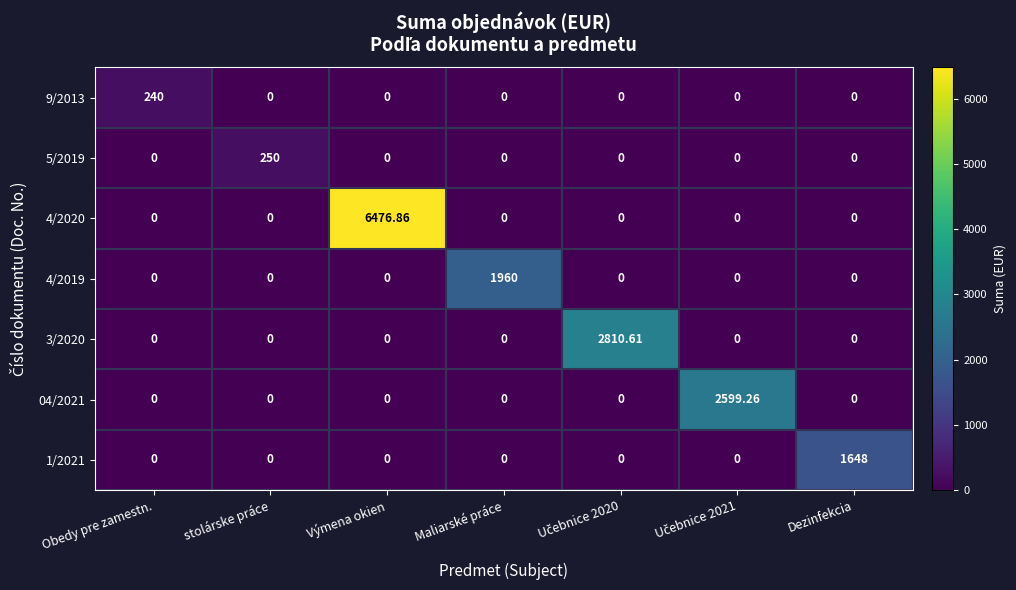

At which category is the sum across all series the highest?

Výmena okien